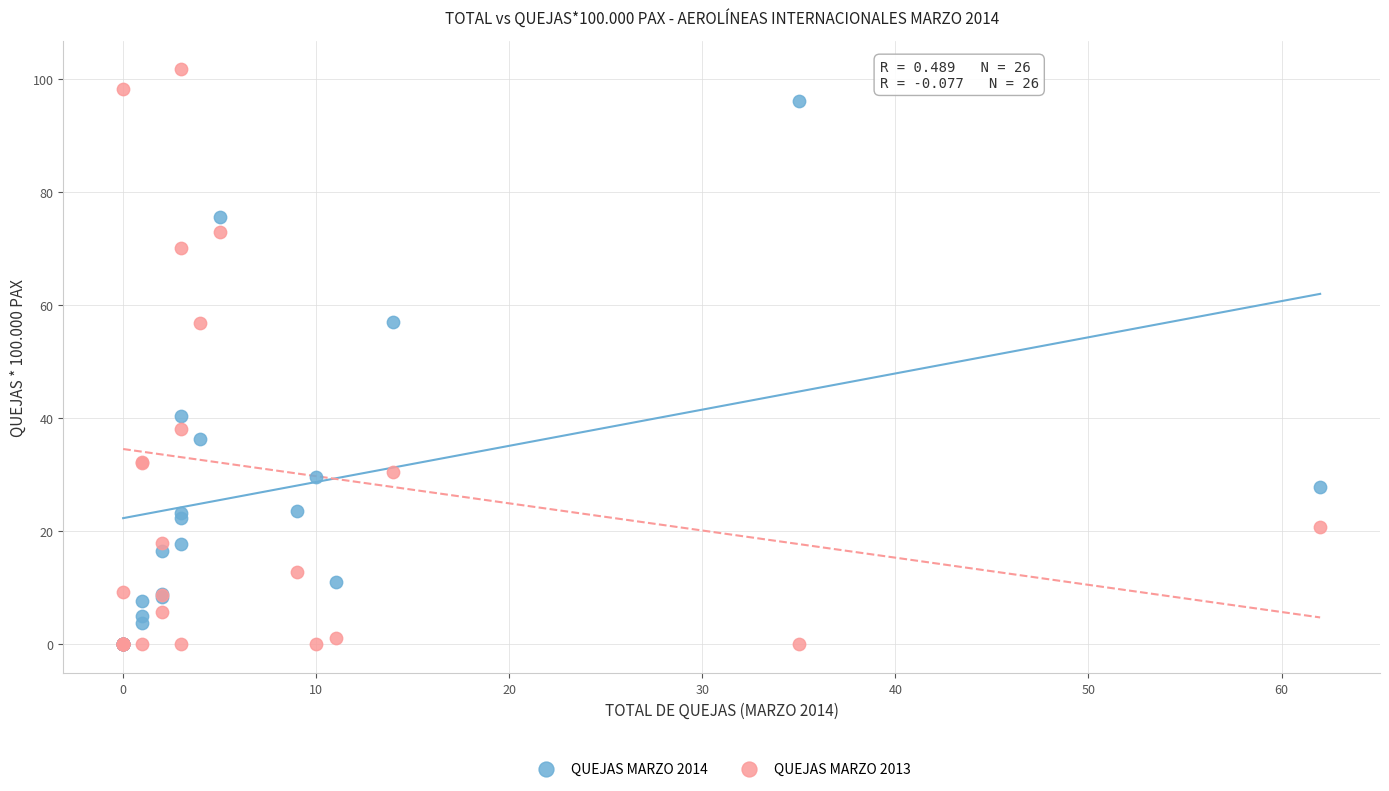

Which series has the widest spread of Y values?

QUEJAS MARZO 2013